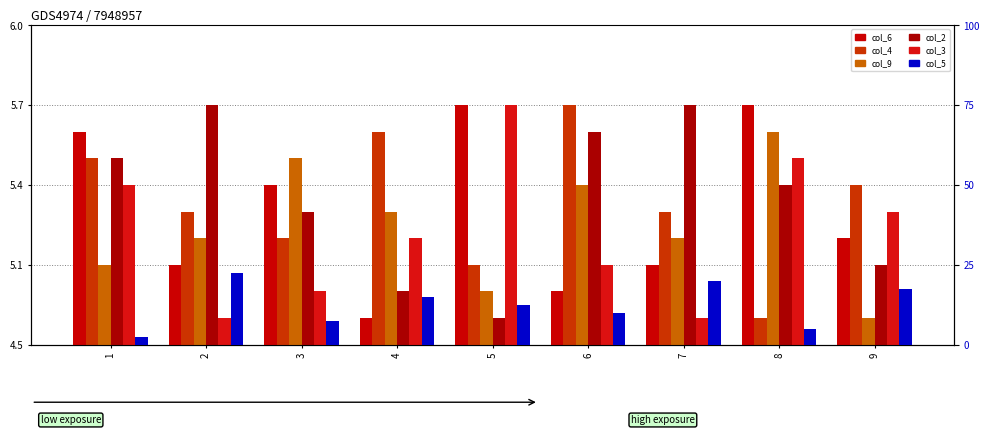

The value of col_6 at 9 is 4. True or false?

True